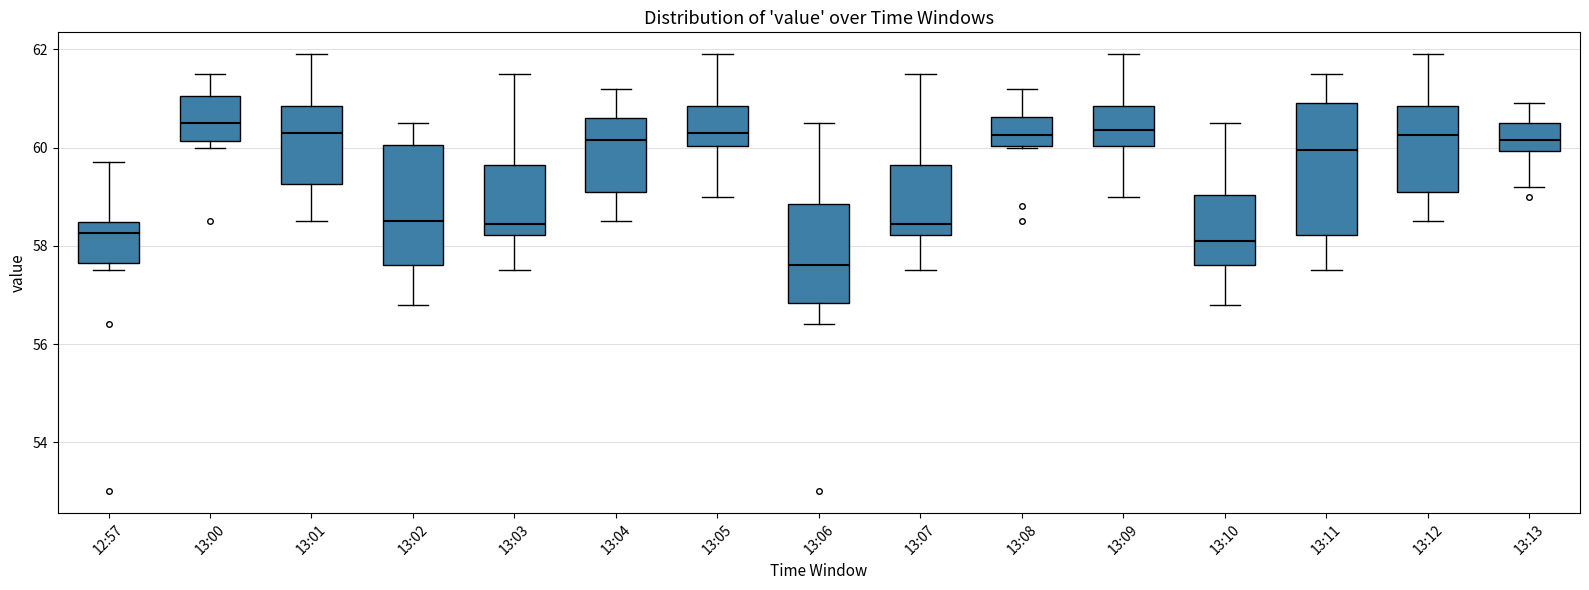

Comparing the boxes themselves (not the whiskers), which one is the tallest?

13:11